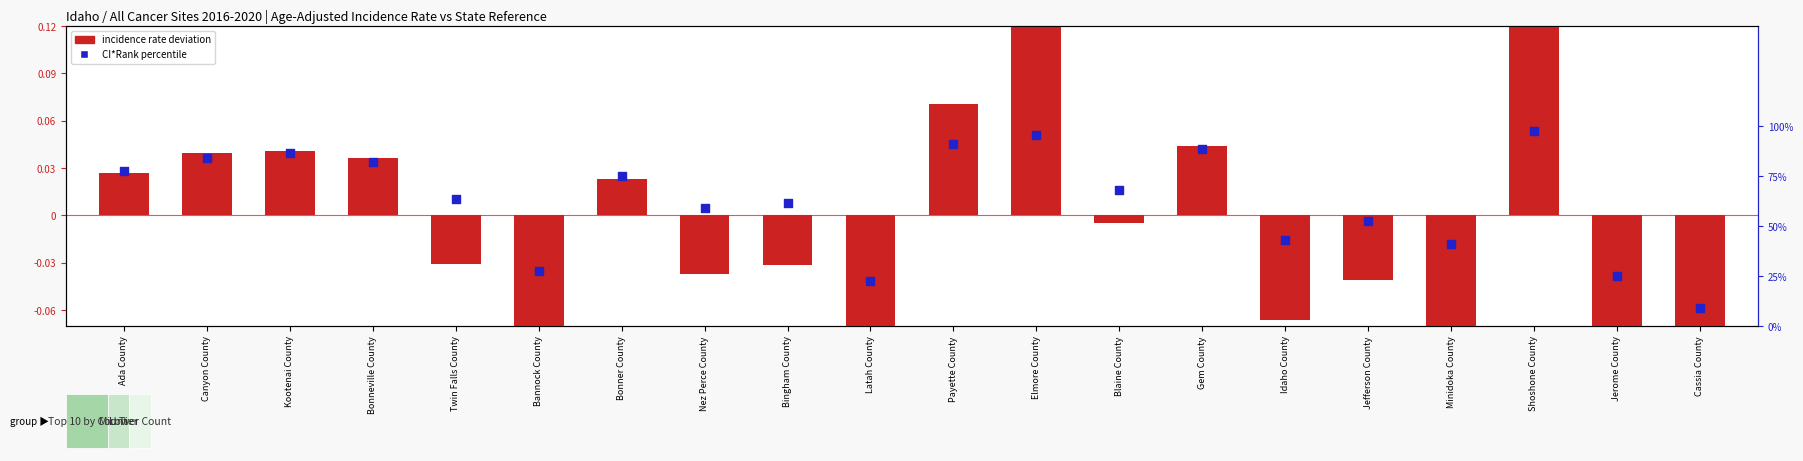

Which series has the widest spread of Y values?

CI*Rank percentile